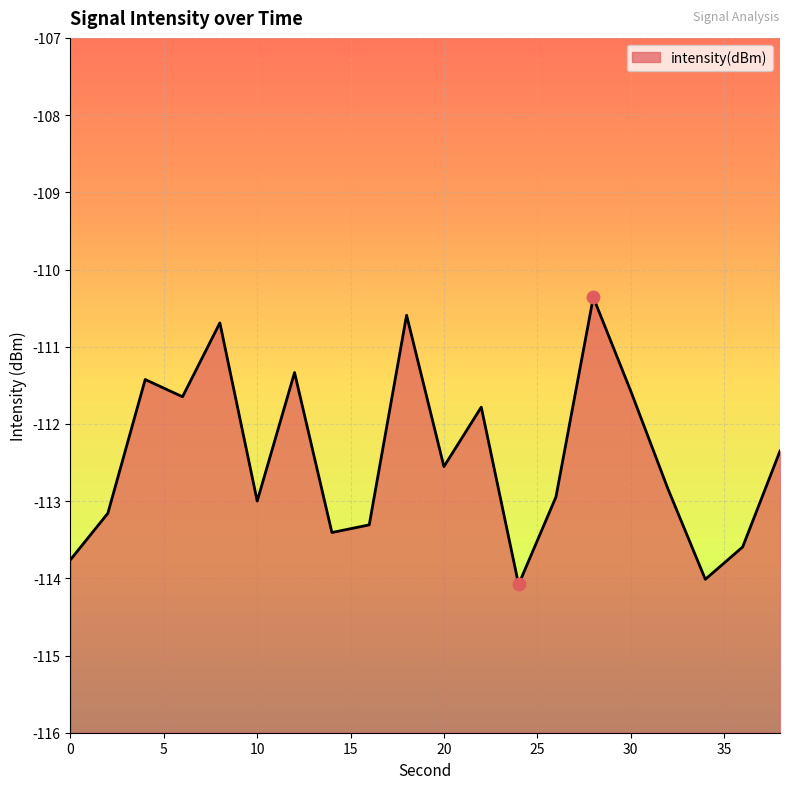

What is the change in value from 14 to 16?

+0.1